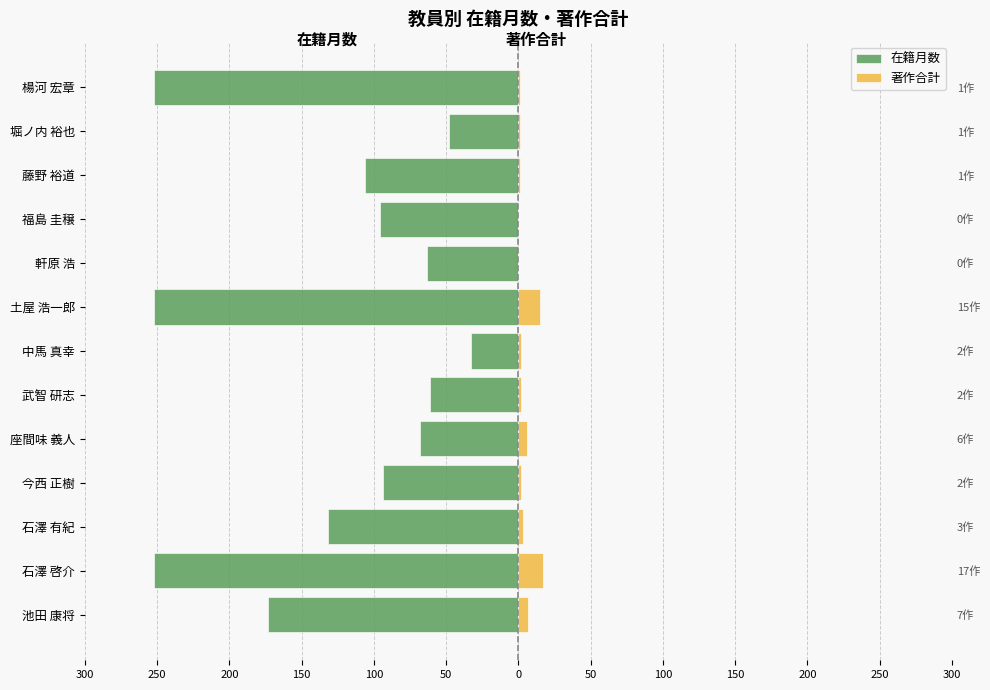

Is the value of 在籍月数 at 0 greater than the value of 著作合計 at 150?

No